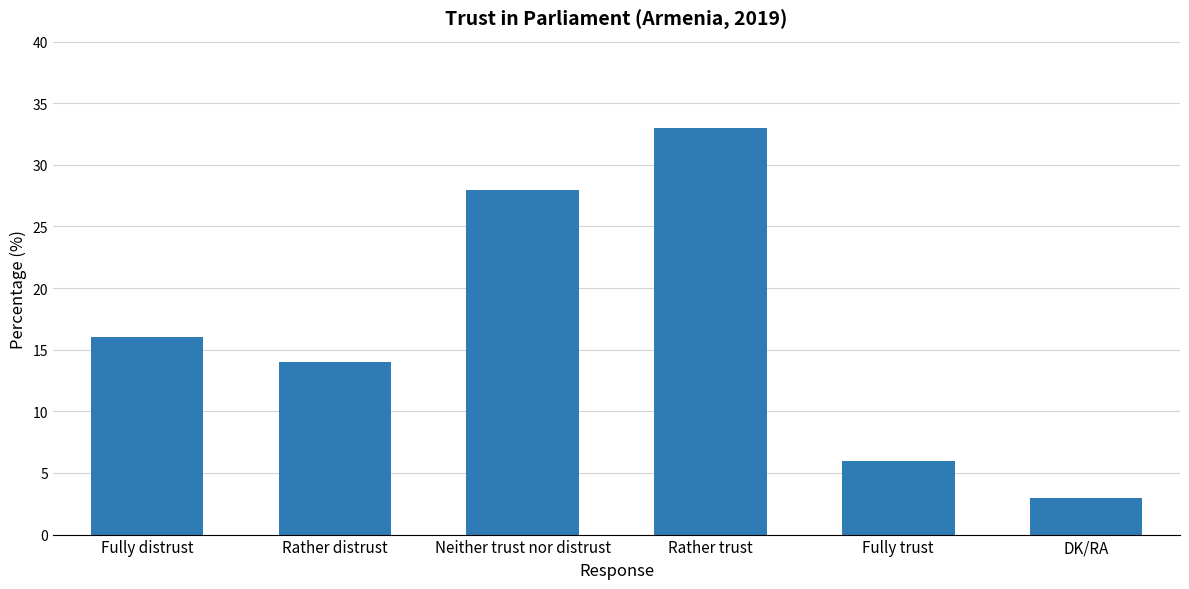

Is it true that the value at Fully trust is 6?

True